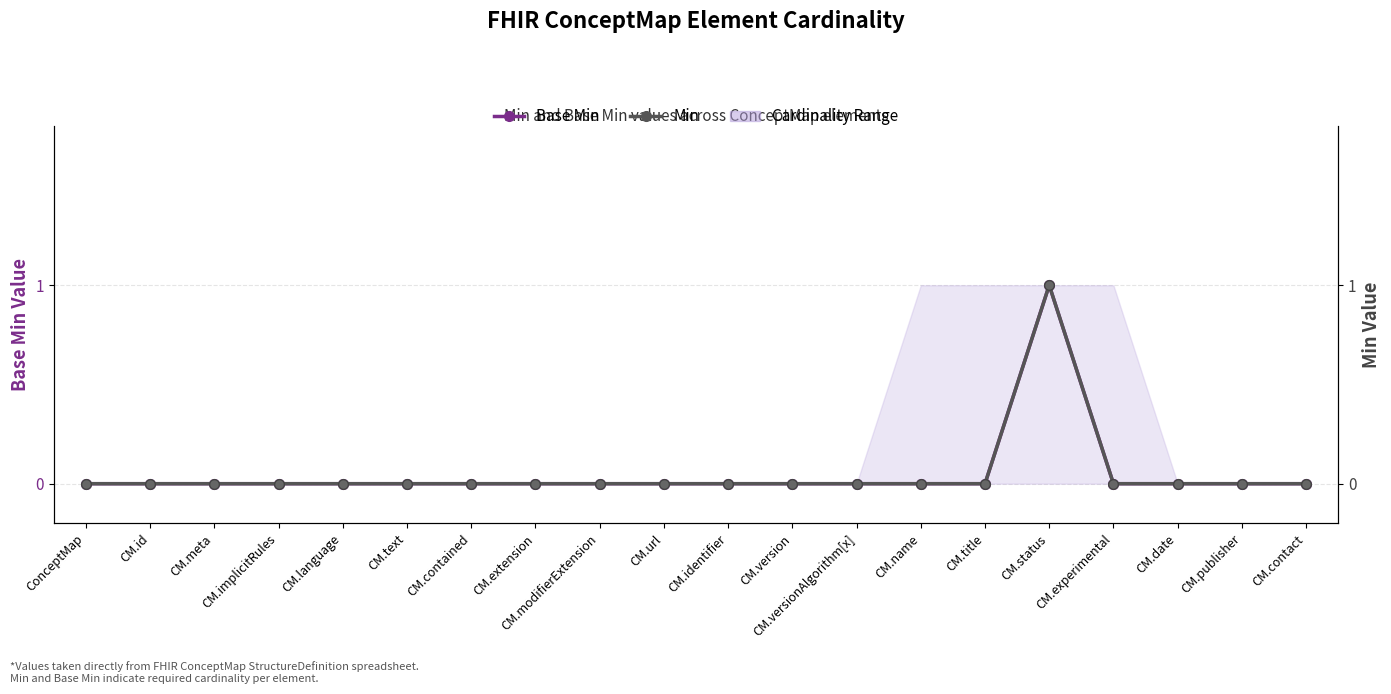

Rank the categories by Min value from highest to lowest.

CM.status, ConceptMap, CM.id, CM.meta, CM.implicitRules, CM.language, CM.text, CM.contained, CM.extension, CM.modifierExtension, CM.url, CM.identifier, CM.version, CM.versionAlgorithm[x], CM.name, CM.title, CM.experimental, CM.date, CM.publisher, CM.contact